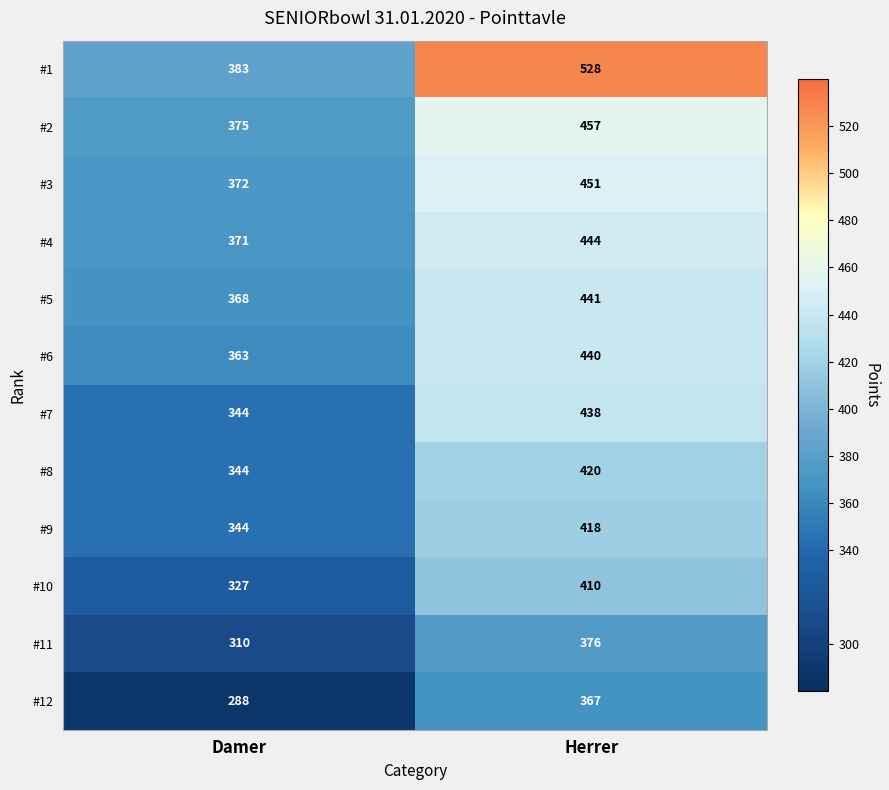

At which label is #12 closest to 327?

Damer